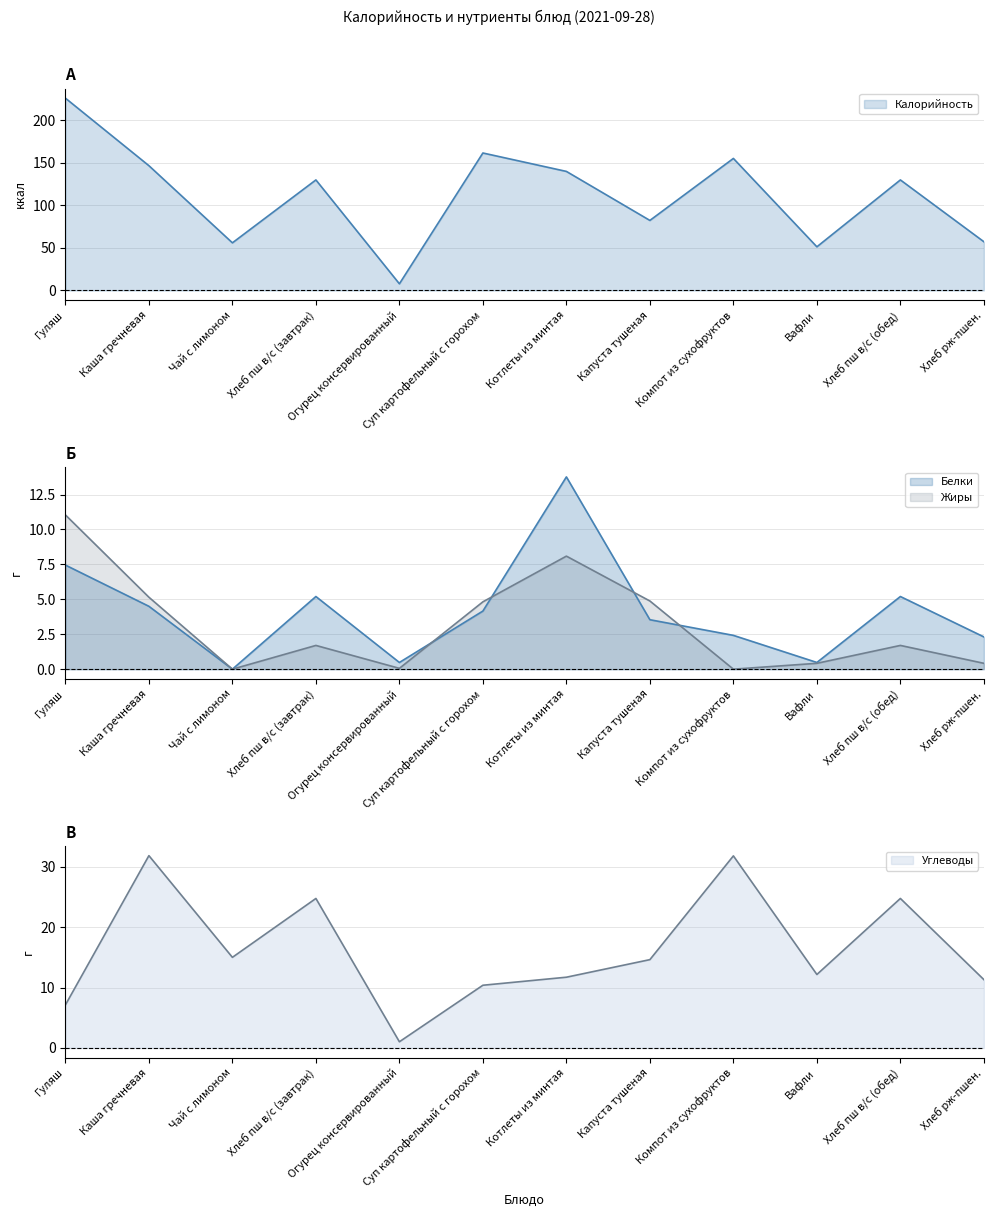

Which series has the largest total across all categories?

Калорийность